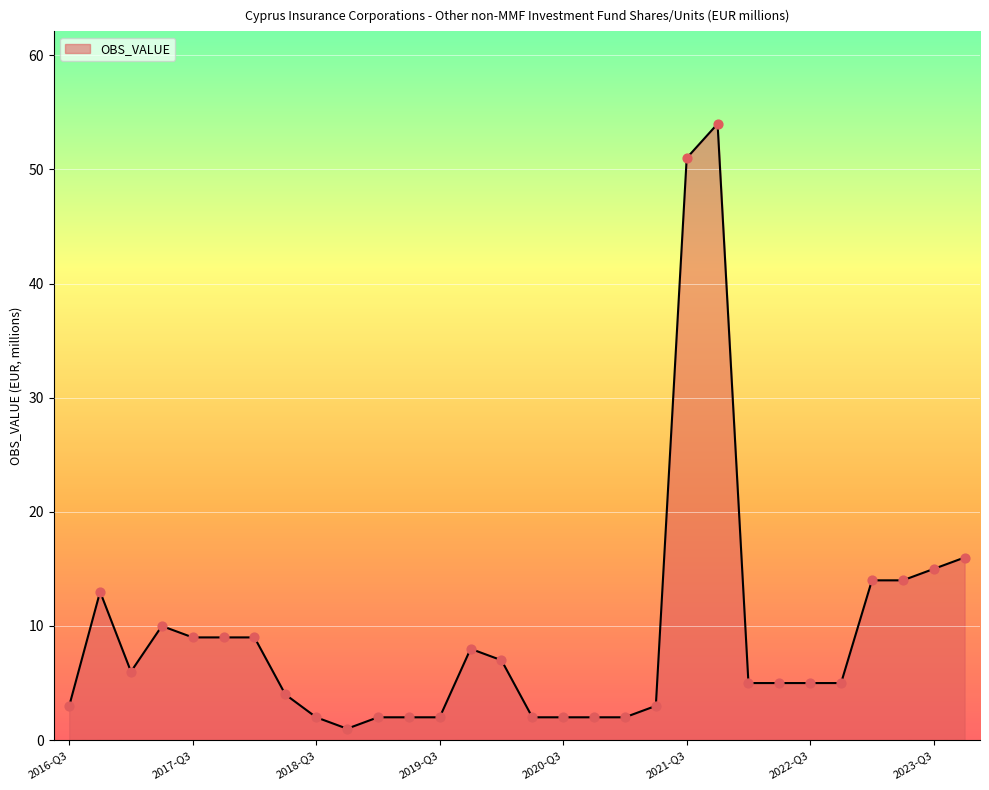

What is the greatest value displayed?

54